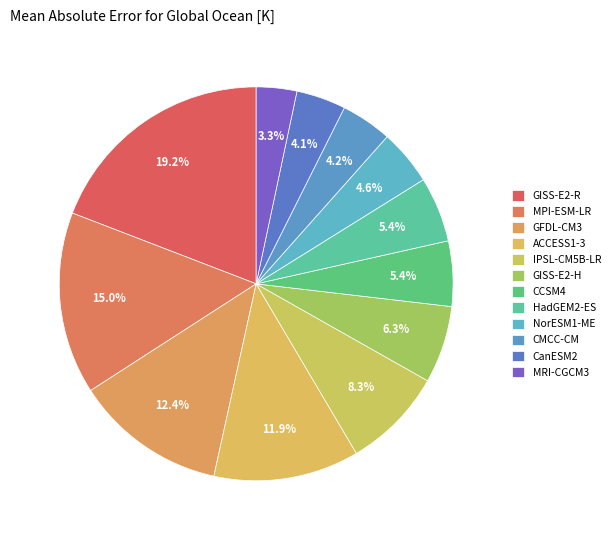

Is there any slice that represents more than half of the pie?

No